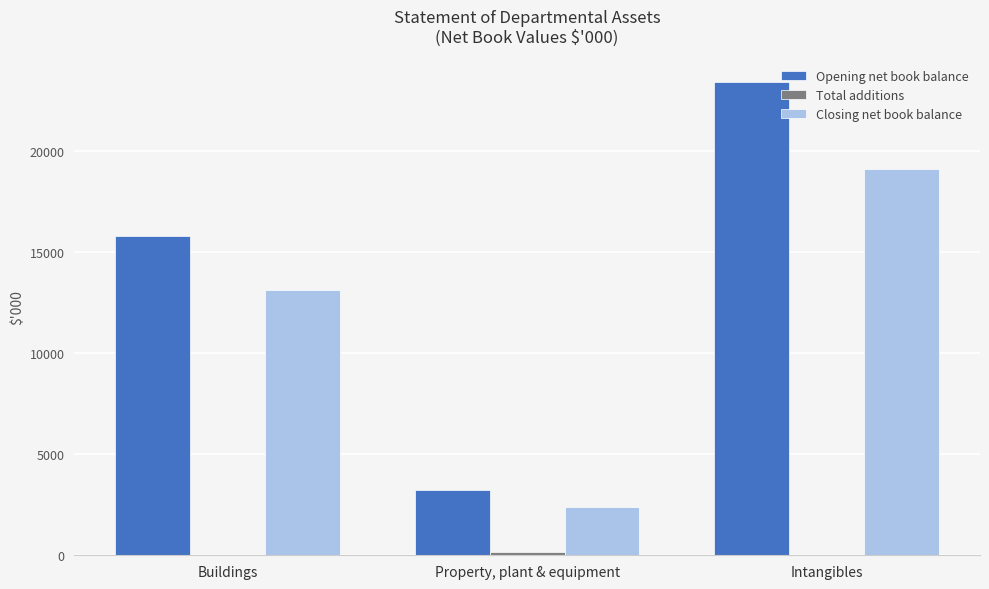

What is the total value across all series at Intangibles?

42507